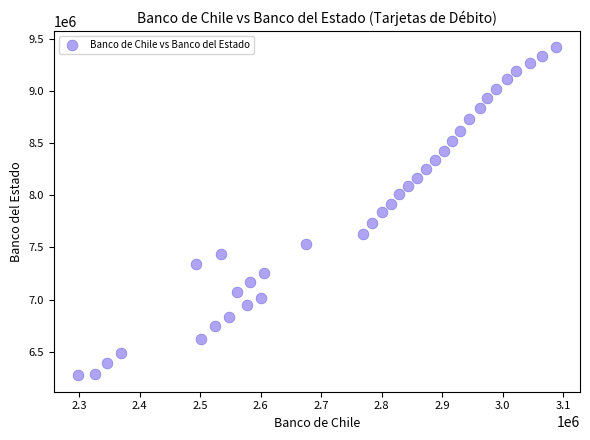

What is the range of Y values (max minus min)?

3146231